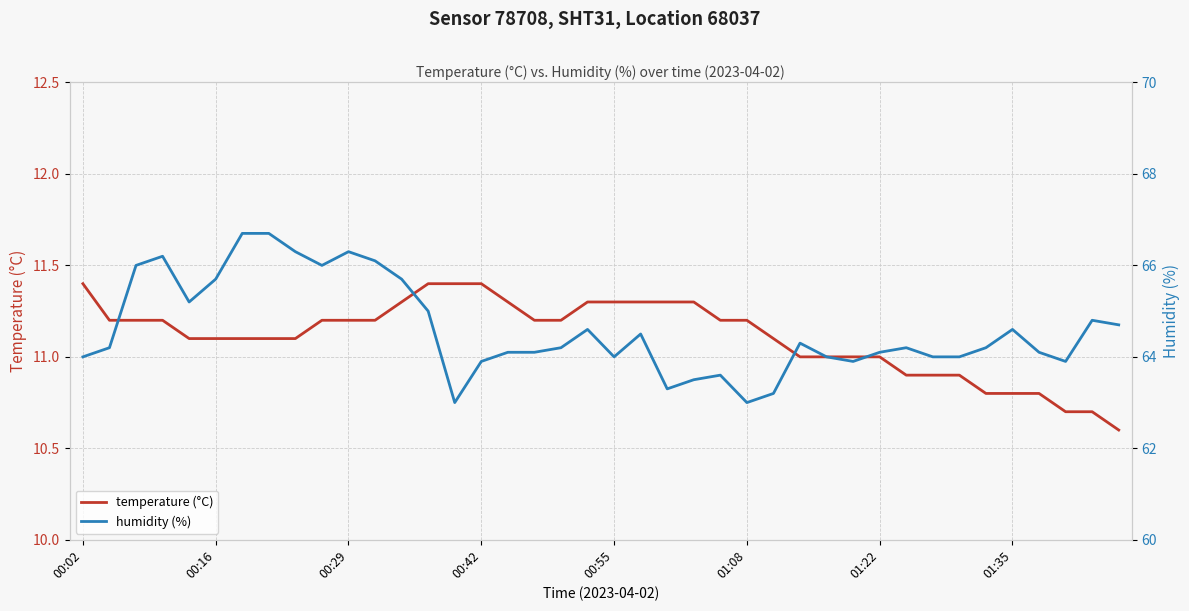

True or false: temperature (°C) has a value of 10.8 at 01:35.

True